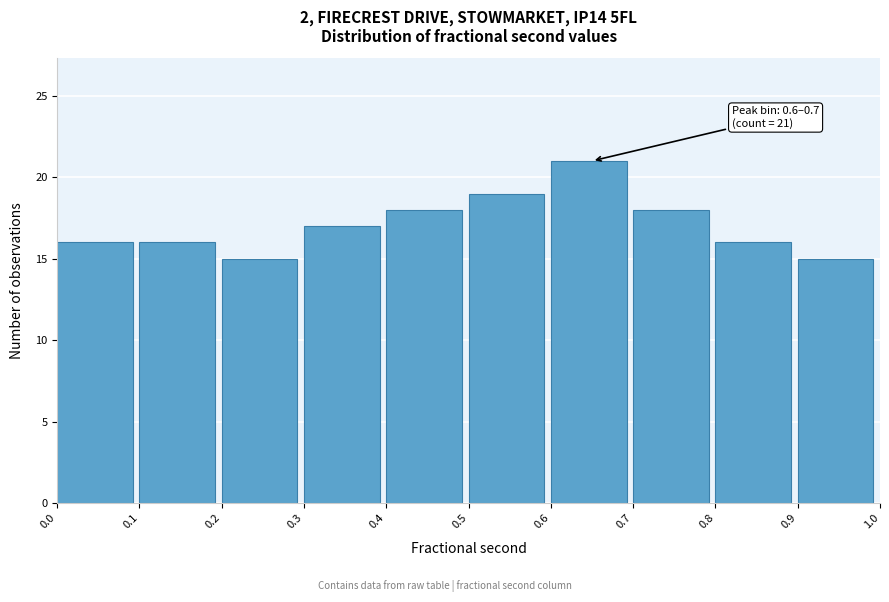

Which range on the x-axis has the tallest bar?

0.6 to 0.7